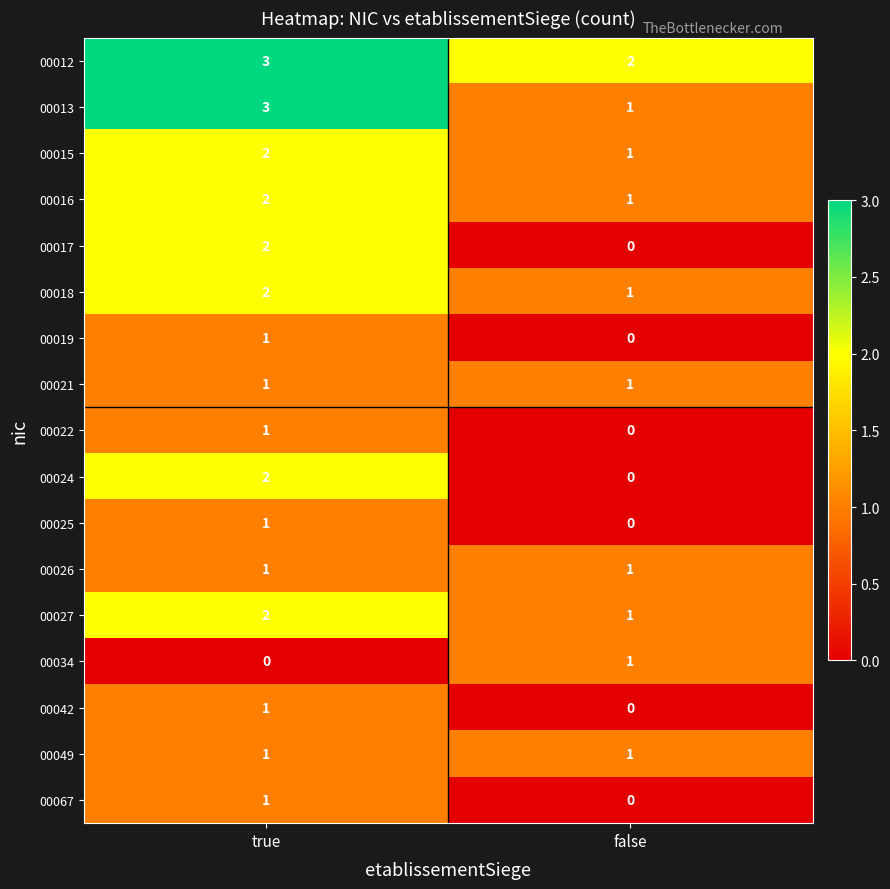

Which series has the largest total across all categories?

00012